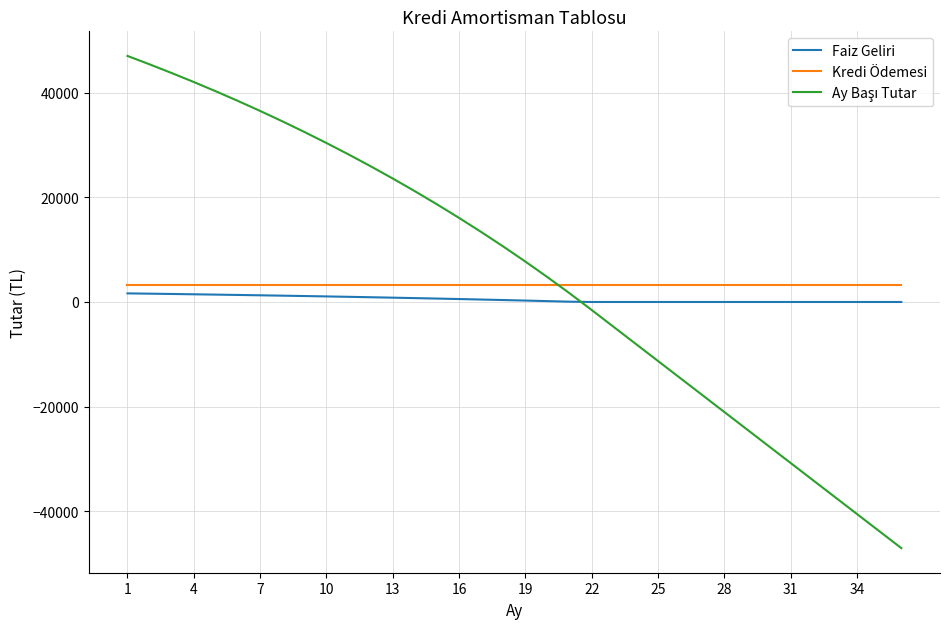

True or false: Kredi Ödemesi and Faiz Geliri cross at least once.

False